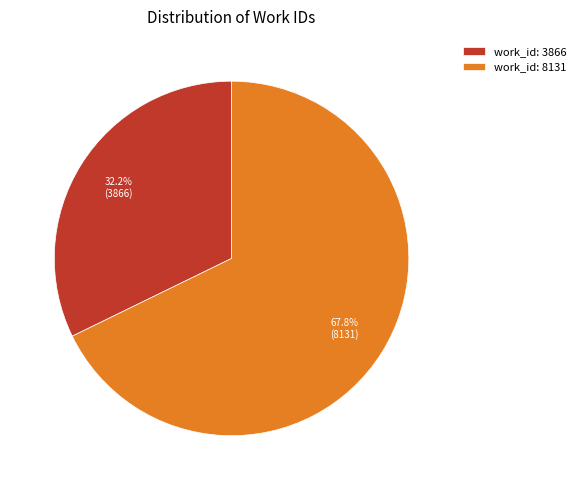

Is there a majority slice in this chart?

Yes